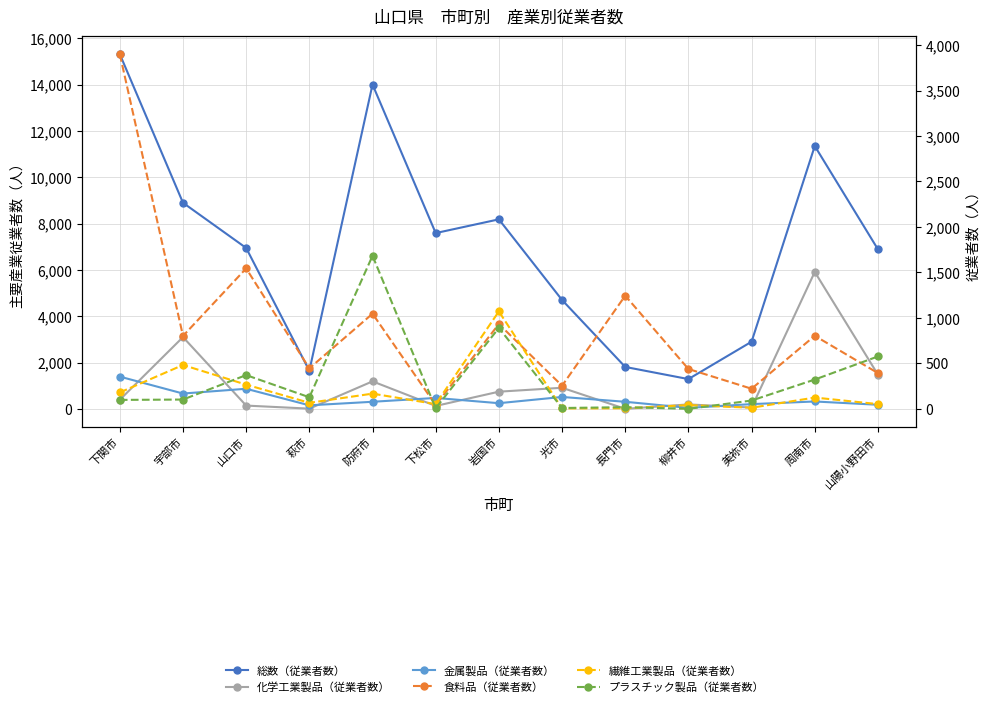

Where is the first local maximum for 繊維工業製品（従業者数）?

宇部市